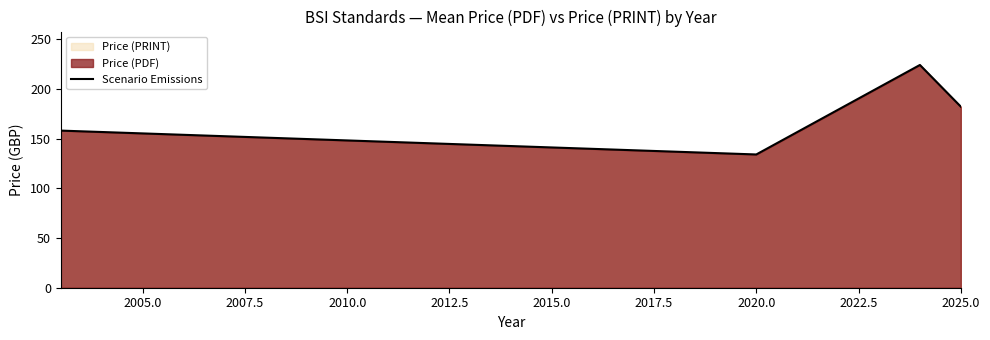

Is it true that the value at 2025.0 is 93.3?

False